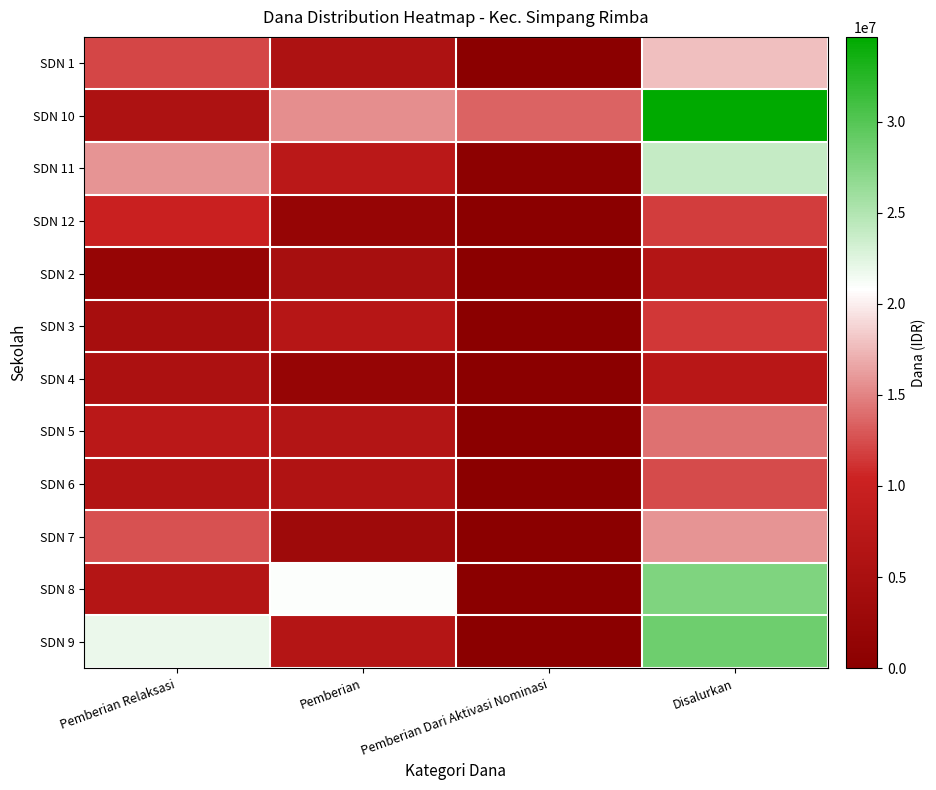

Reading left to right, list all the values displayed in this chart.

SDN 1: Pemberian Relaksasi=12150000	Pemberian=5625000	Pemberian Dari Aktivasi Nominasi=0	Disalurkan=17775000
SDN 10: Pemberian Relaksasi=5625000	Pemberian=15525000	Pemberian Dari Aktivasi Nominasi=13500000	Disalurkan=34650000
SDN 11: Pemberian Relaksasi=15750000	Pemberian=7650000	Pemberian Dari Aktivasi Nominasi=450000	Disalurkan=23850000
SDN 12: Pemberian Relaksasi=9900000	Pemberian=1800000	Pemberian Dari Aktivasi Nominasi=0	Disalurkan=11700000
SDN 2: Pemberian Relaksasi=1800000	Pemberian=4725000	Pemberian Dari Aktivasi Nominasi=0	Disalurkan=6525000
SDN 3: Pemberian Relaksasi=4500000	Pemberian=6975000	Pemberian Dari Aktivasi Nominasi=0	Disalurkan=11475000
SDN 4: Pemberian Relaksasi=5400000	Pemberian=1800000	Pemberian Dari Aktivasi Nominasi=0	Disalurkan=7200000
SDN 5: Pemberian Relaksasi=7650000	Pemberian=6525000	Pemberian Dari Aktivasi Nominasi=0	Disalurkan=14175000
SDN 6: Pemberian Relaksasi=6300000	Pemberian=6075000	Pemberian Dari Aktivasi Nominasi=0	Disalurkan=12375000
SDN 7: Pemberian Relaksasi=12600000	Pemberian=3150000	Pemberian Dari Aktivasi Nominasi=0	Disalurkan=15750000
SDN 8: Pemberian Relaksasi=6750000	Pemberian=20925000	Pemberian Dari Aktivasi Nominasi=0	Disalurkan=27675000
SDN 9: Pemberian Relaksasi=21825000	Pemberian=6750000	Pemberian Dari Aktivasi Nominasi=0	Disalurkan=28575000